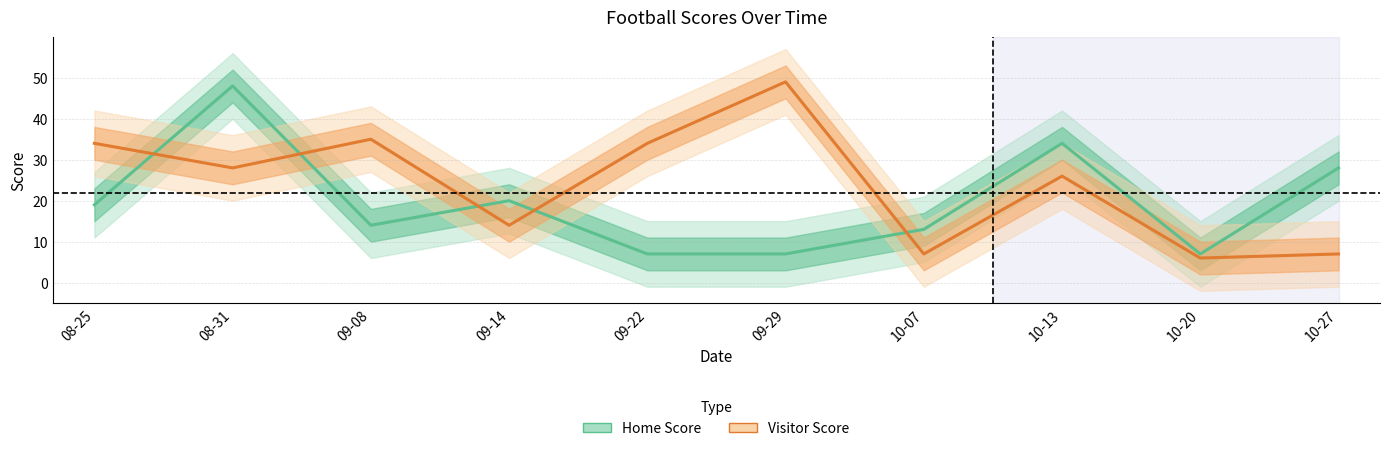

What is the maximum value shown in the chart?

49